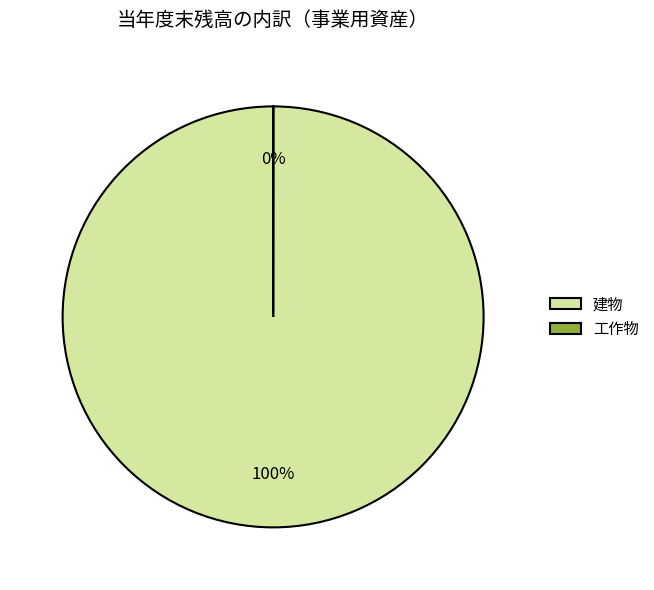

To the nearest percent, what is the difference between the largest and smallest slice percentages?

100%